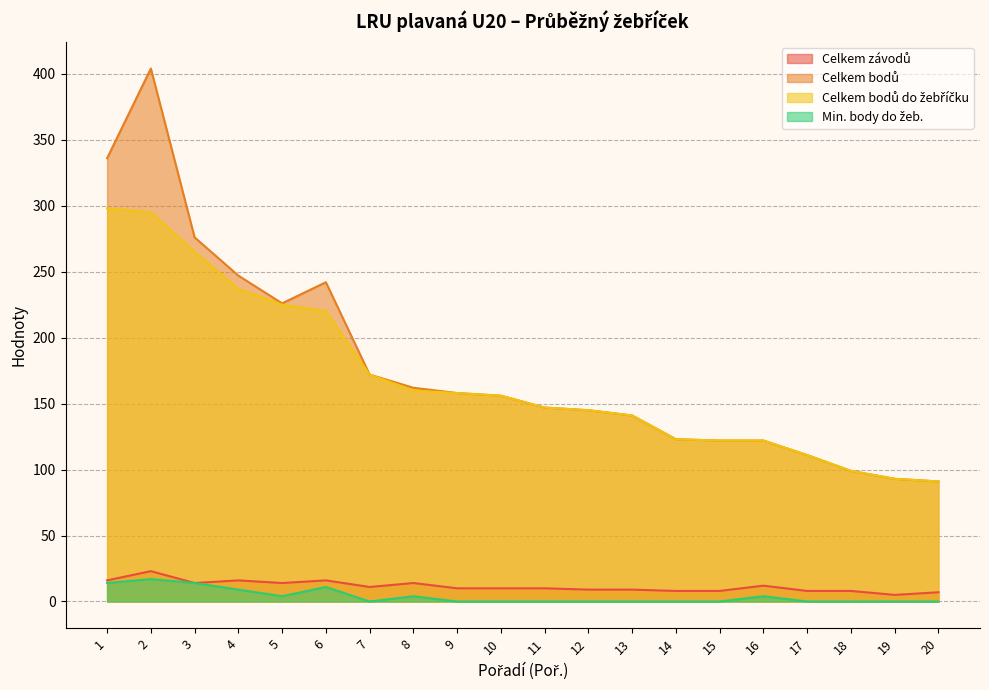

At how many categories does at least one series exceed 56?

20